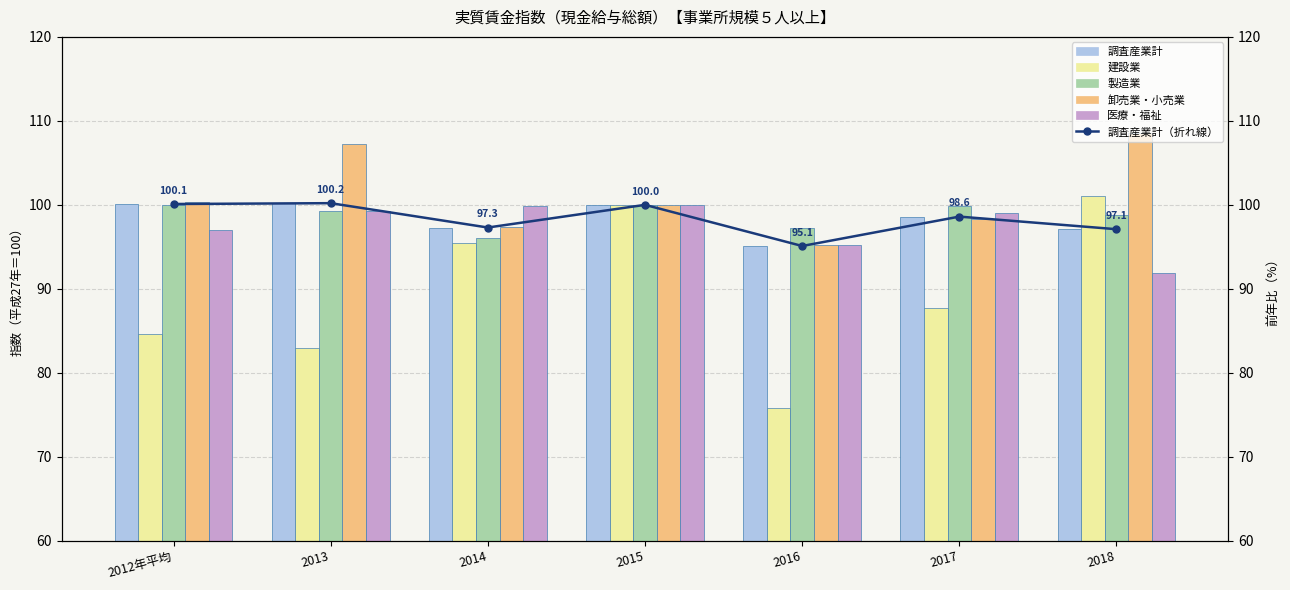

List the series in order of their peak value, lowest first.

製造業, 医療・福祉, 調査産業計, 調査産業計（折れ線）, 建設業, 卸売業・小売業